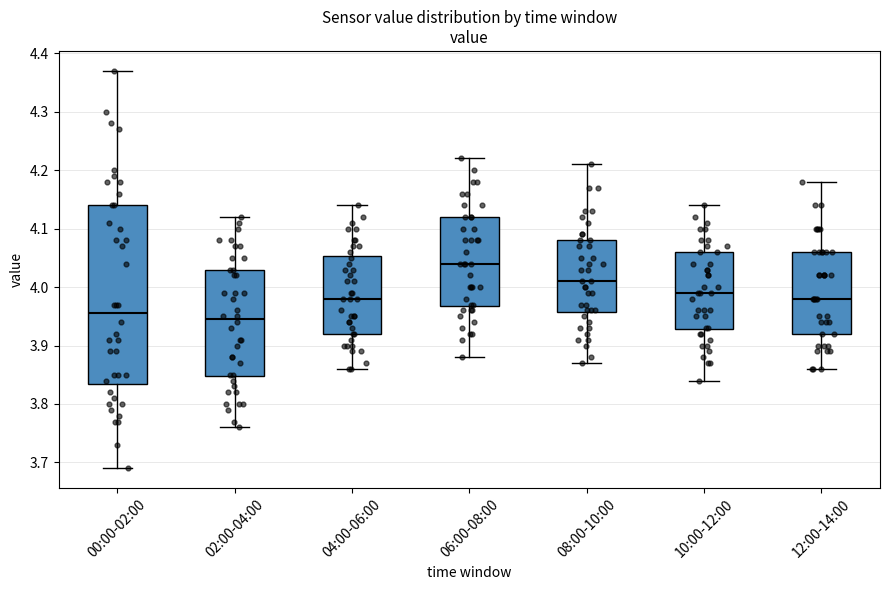

Reading left to right, transcribe this box plot: for each box, give where its median line is, the range the box spans, and where its two whiskers end, as read against the y-axis. The values are not printed on the chart, so give them approximately, as read against the axis.

00:00-02:00: median 3.96, box 3.84 to 4.14, whiskers 3.69 to 4.37
02:00-04:00: median 3.95, box 3.85 to 4.03, whiskers 3.76 to 4.12
04:00-06:00: median 3.98, box 3.92 to 4.05, whiskers 3.86 to 4.14
06:00-08:00: median 4.04, box 3.97 to 4.12, whiskers 3.88 to 4.22
08:00-10:00: median 4.01, box 3.96 to 4.08, whiskers 3.87 to 4.21
10:00-12:00: median 3.99, box 3.93 to 4.06, whiskers 3.84 to 4.14
12:00-14:00: median 3.98, box 3.92 to 4.06, whiskers 3.86 to 4.18